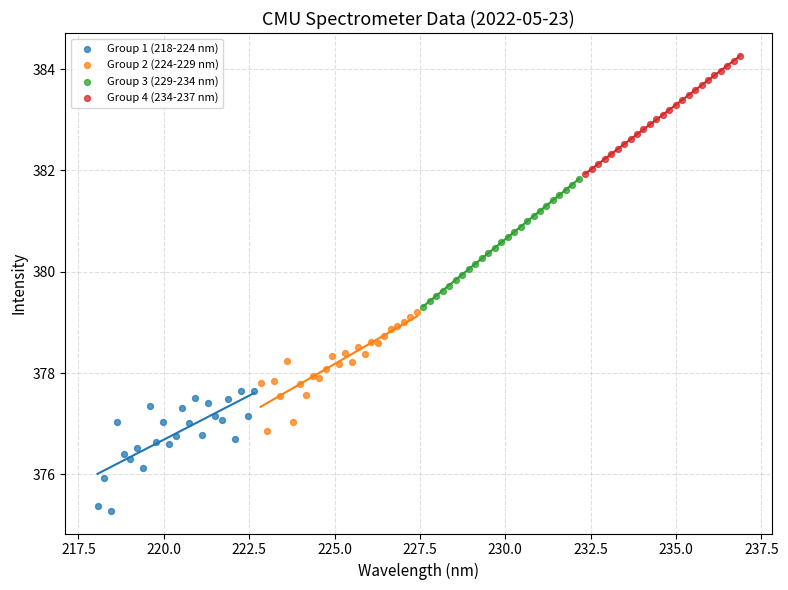

What are all the series names shown in the legend?

Group 1 (218-224 nm), Group 2 (224-229 nm), Group 3 (229-234 nm), Group 4 (234-237 nm)